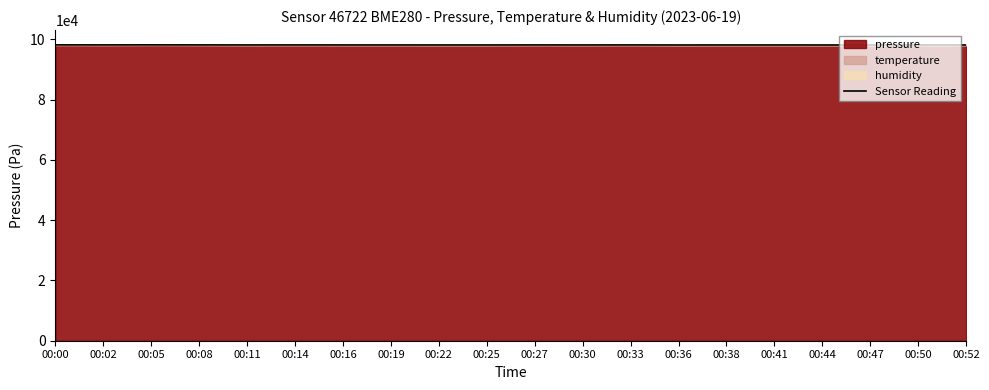

Rank the categories by value from highest to lowest.

00:05, 00:00, 00:08, 00:02, 00:14, 00:33, 00:27, 00:19, 00:16, 00:11, 00:30, 00:50, 00:25, 00:41, 00:38, 00:22, 00:47, 00:44, 00:36, 00:52